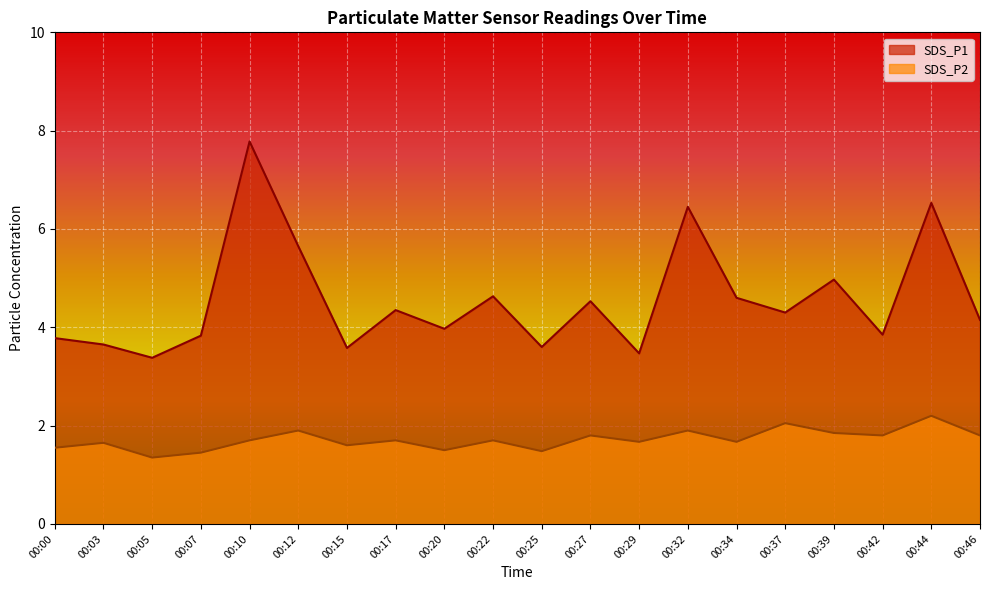

At which category is the sum across all series the highest?

00:10